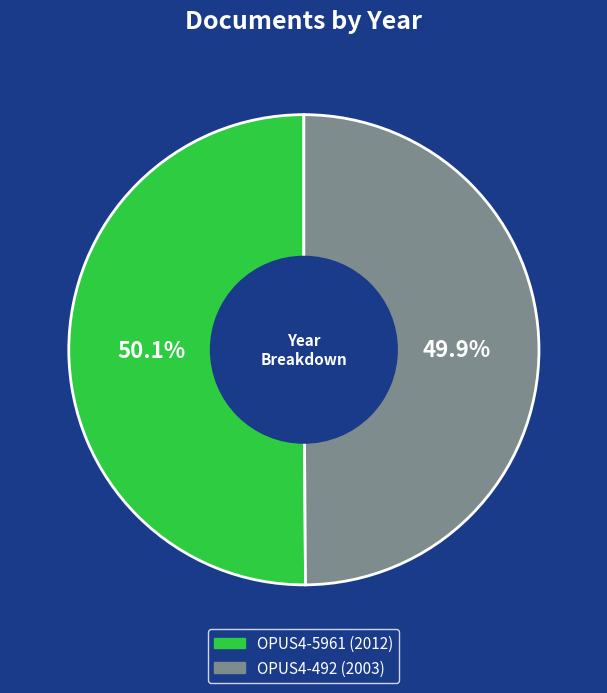

Approximately how many times larger is the value at OPUS4-492 compared to OPUS4-5961?

1.0